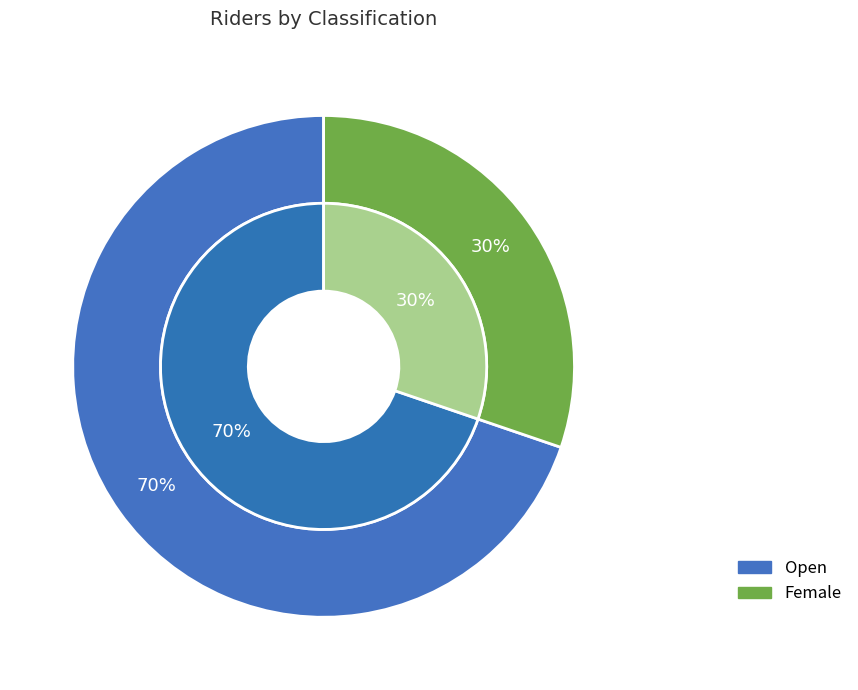

To the nearest percent, what is the average slice percentage?

50%